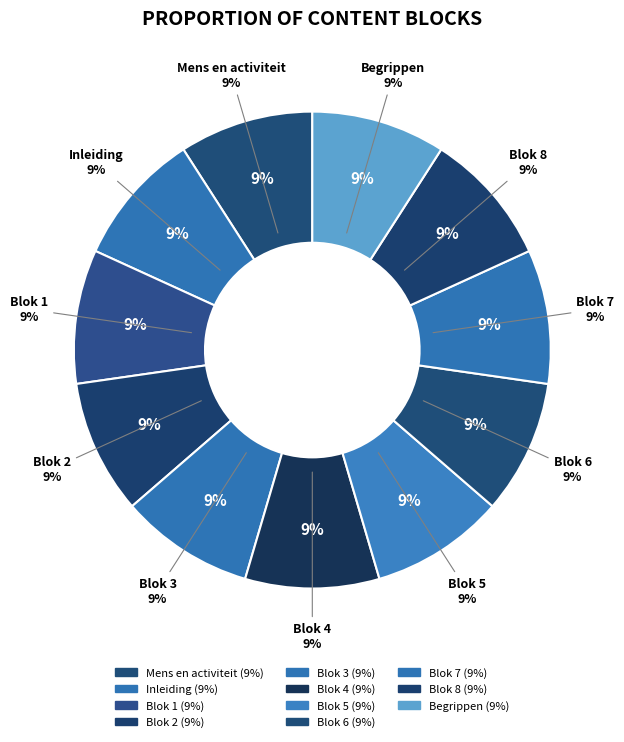

The Blok 1 slice represents 9% of the pie. True or false?

True